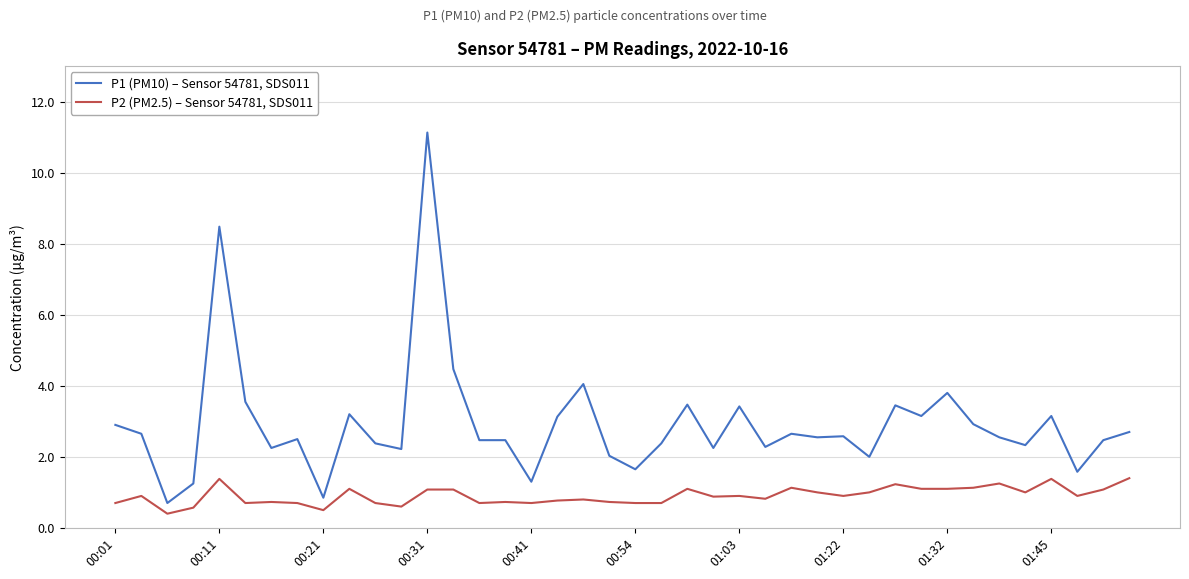

List the series in order of their overall mean, lowest first.

P2 (PM2.5) – Sensor 54781, SDS011, P1 (PM10) – Sensor 54781, SDS011